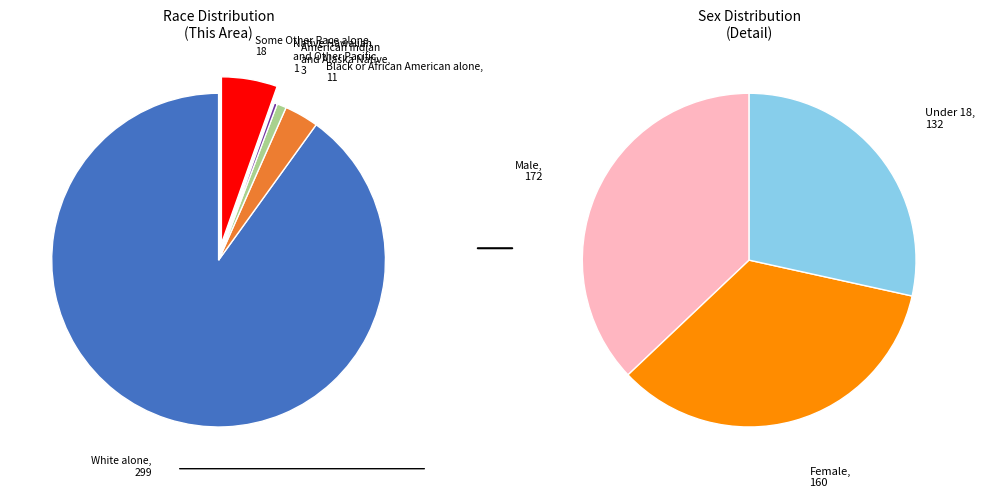

To the nearest percent, what portion does Black or African American alone represent?

3%